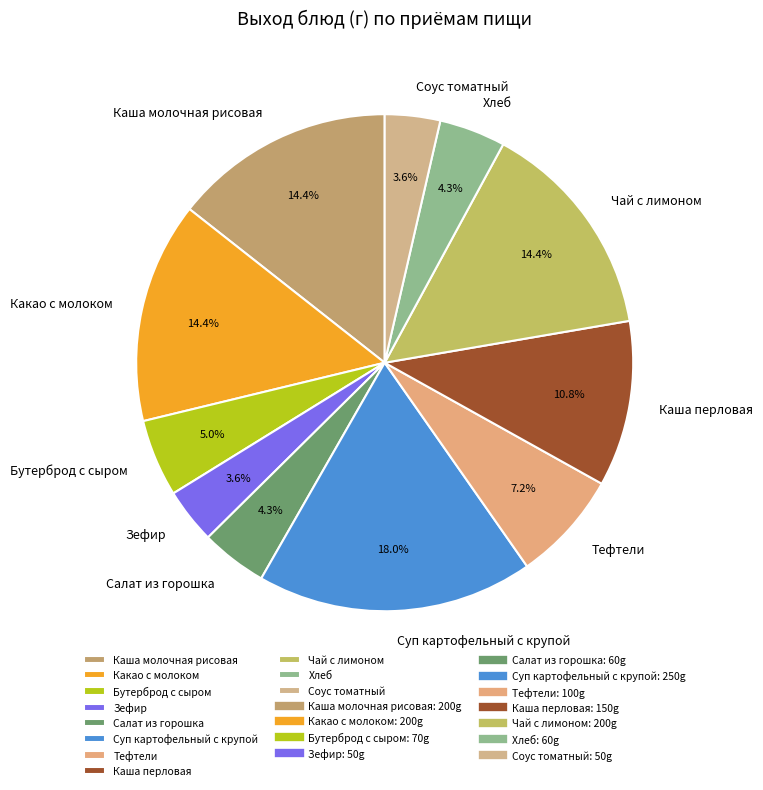

To the nearest percent, what percentage of the pie is Салат из горошка?

4%